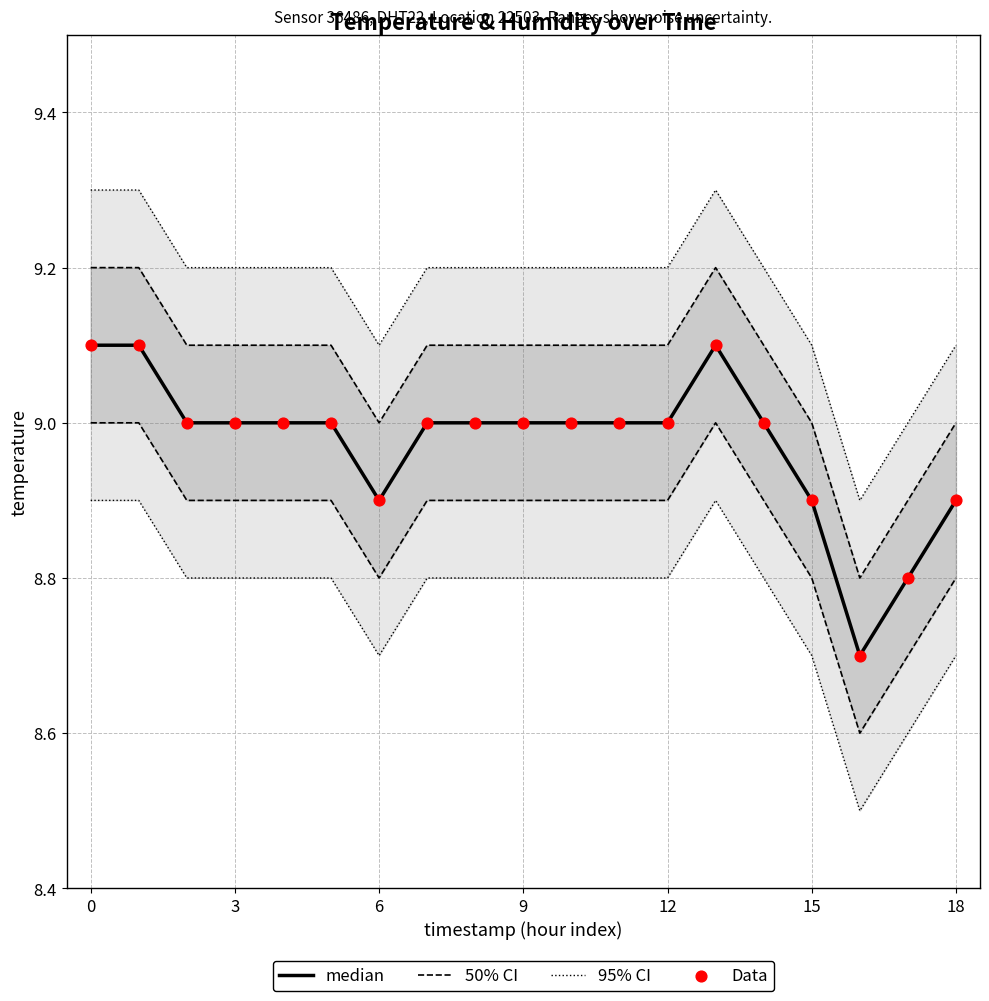

Which series has the largest total across all categories?

median